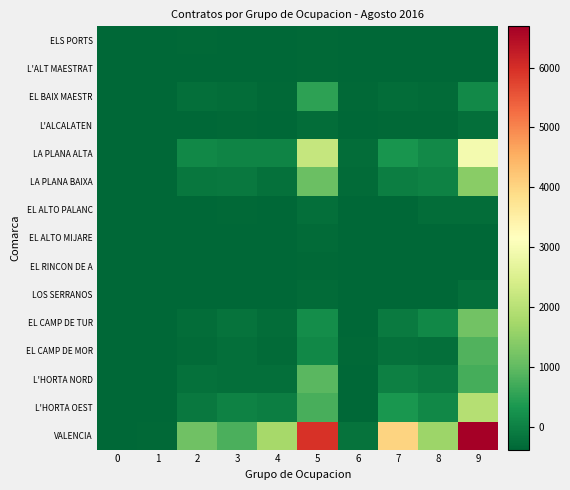

What is the difference between the highest and lowest values at 4?

2133.0